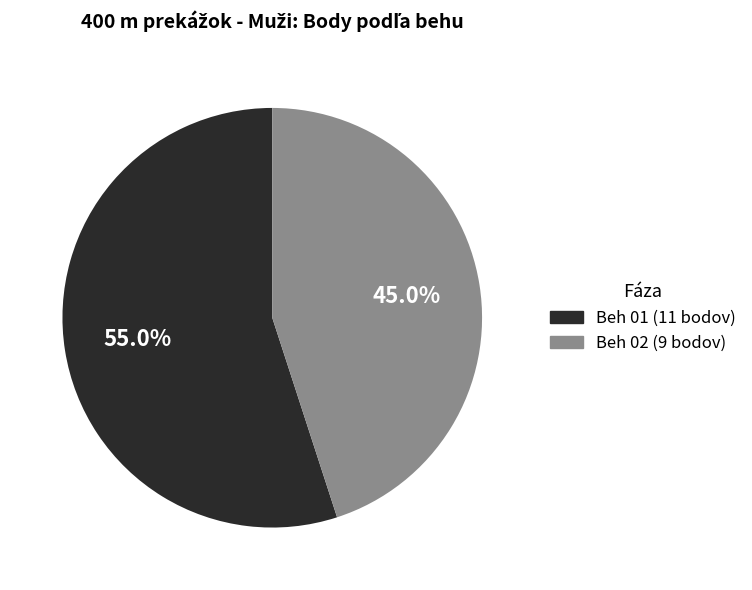

Which has a higher value, Beh 01 or Beh 02?

Beh 01